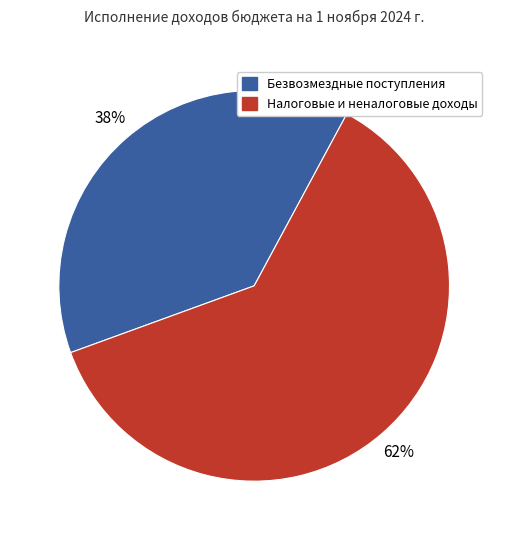

To the nearest percent, what is the average slice percentage?

50%